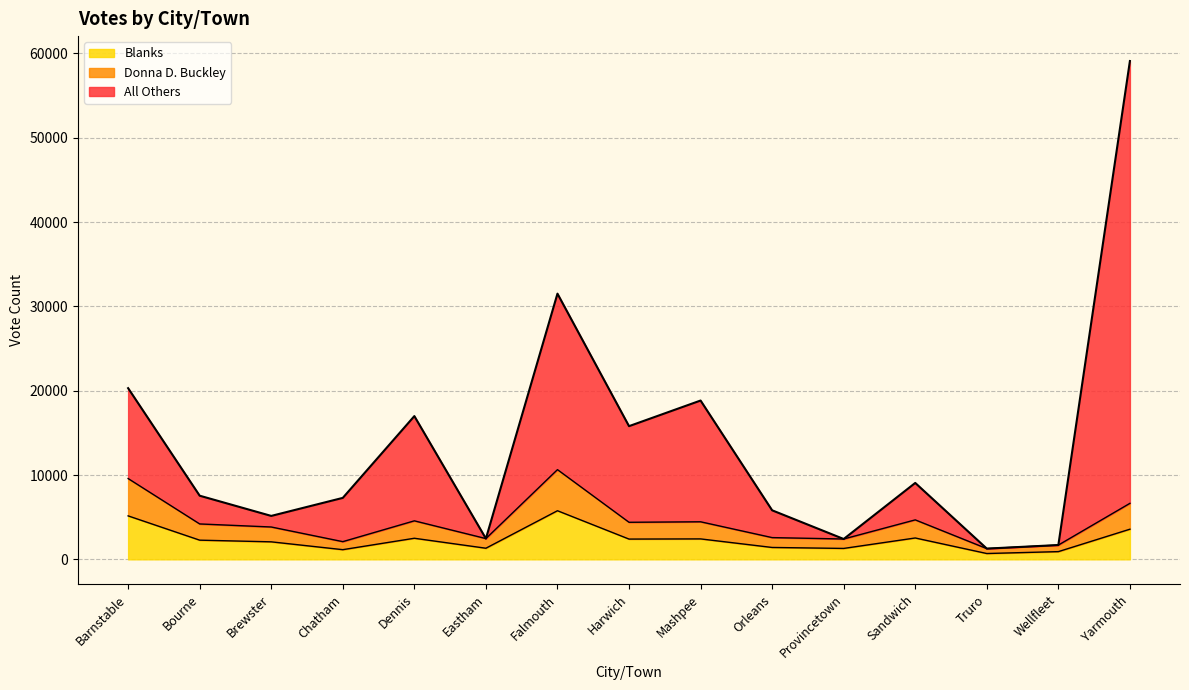

What is the label of the 3rd point from the right?

Truro